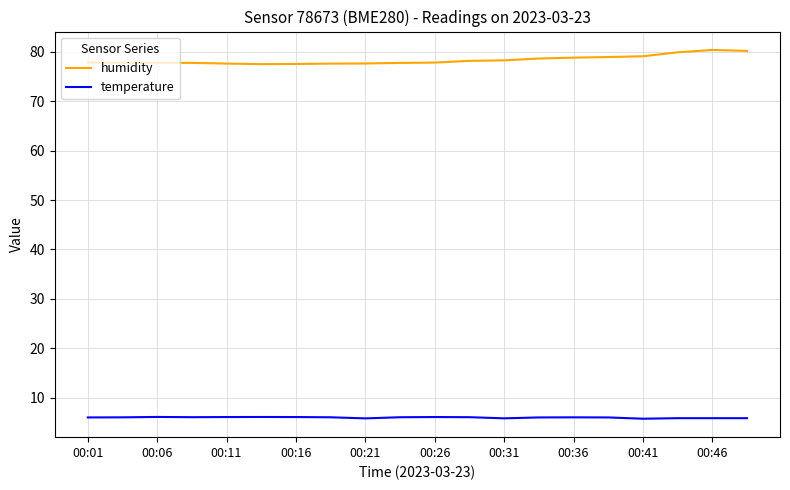

True or false: temperature has more than 0 points higher than both neighbors.

True